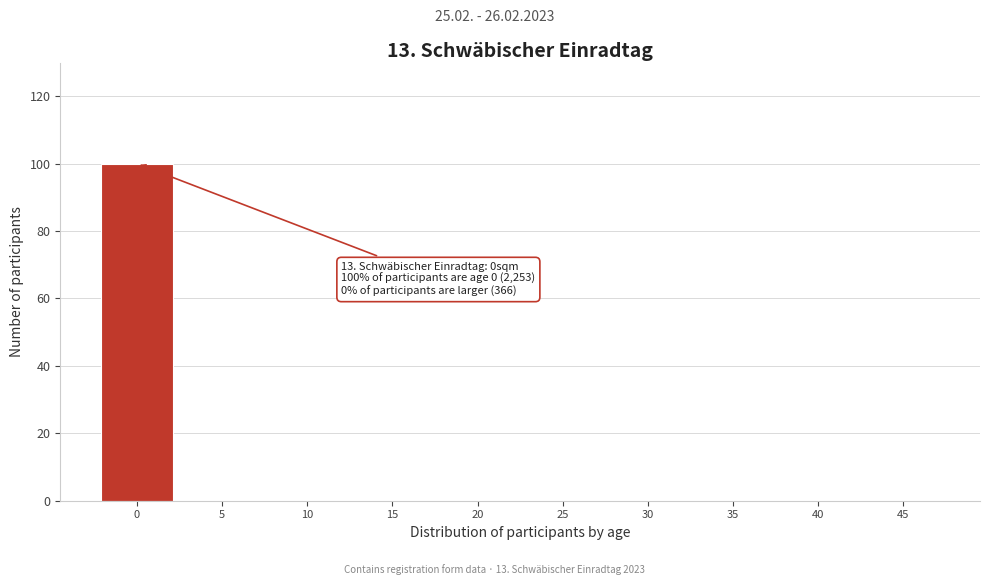

Which range on the x-axis has the tallest bar?

-2.5 to 2.5